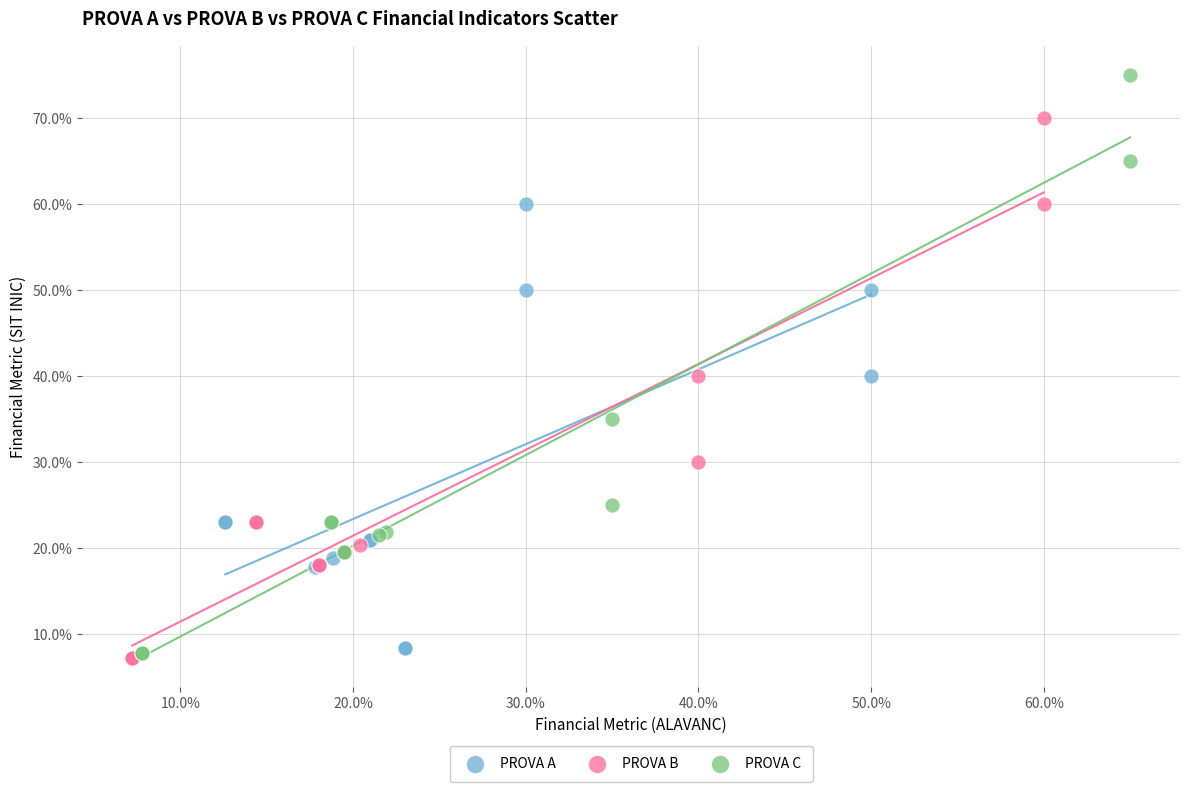

What are all the series names shown in the legend?

PROVA A, PROVA B, PROVA C